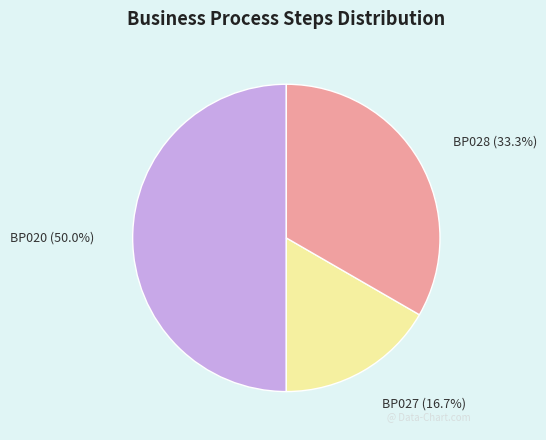

Does any single category account for the majority?

No